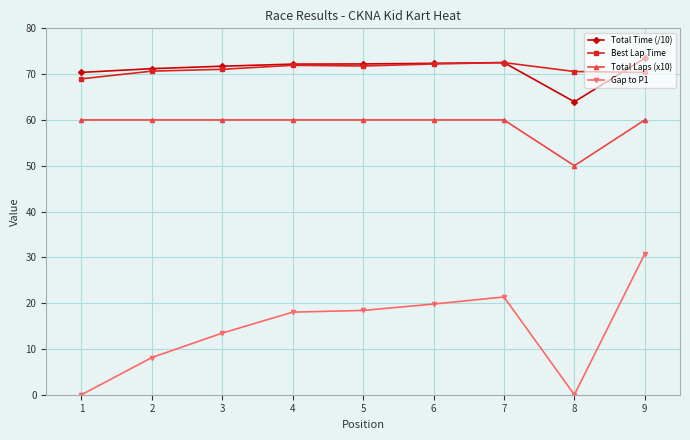

The value of Total Laps (x10) at 8 is 23.0. True or false?

False